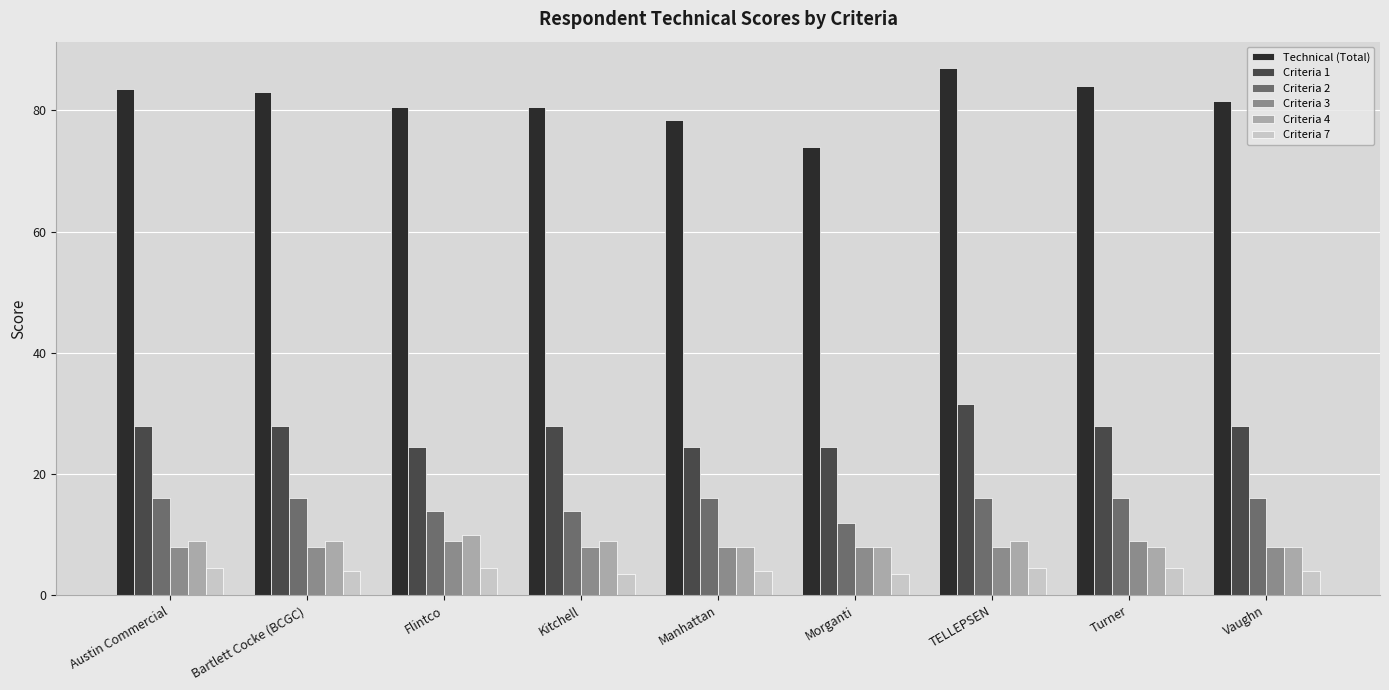

How many distinct data groups are displayed?

6